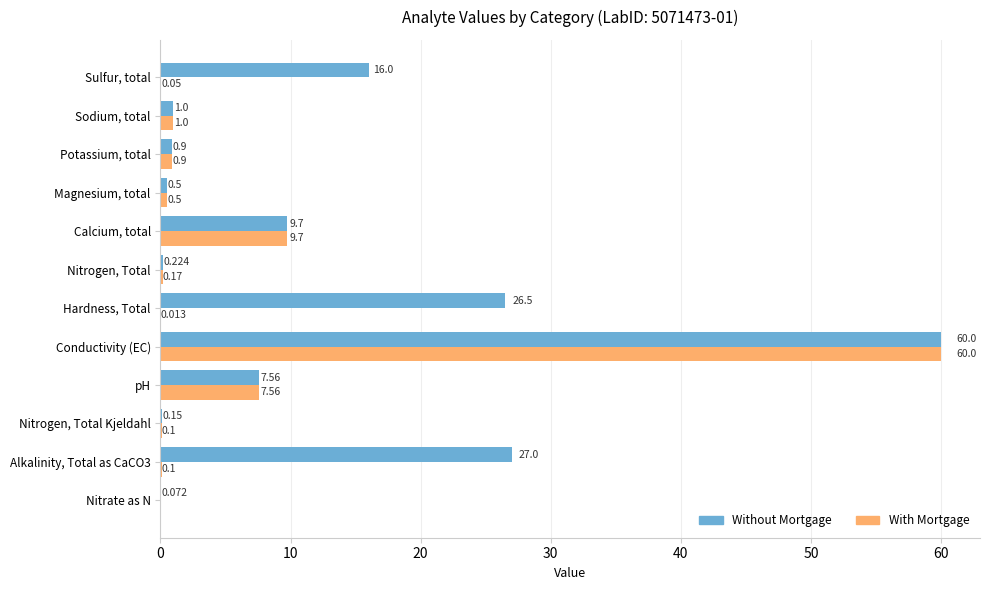

Between Nitrogen, Total Kjeldahl and Calcium, total, which series saw the biggest shift?

With Mortgage